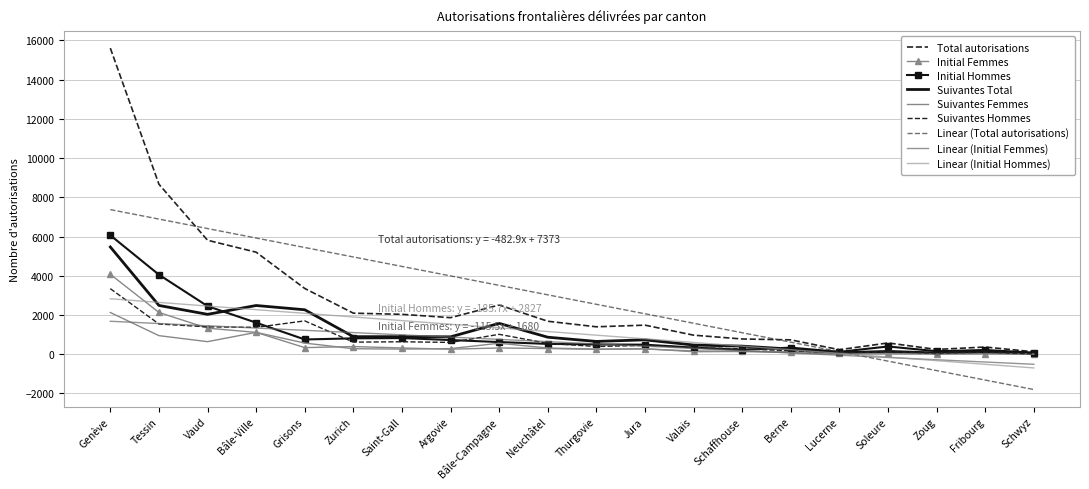

Reading left to right, transcribe all the data shown in this chart.

Total autorisations: Genève=15608	Tessin=8668	Vaud=5811	Bâle-Ville=5202	Grisons=3352	Zurich=2092	Saint-Gall=2033	Argovie=1863	Bâle-Campagne=2509	Neuchâtel=1680	Thurgovie=1397	Jura=1481	Valais=970	Schaffhouse=776	Berne=731	Lucerne=229	Soleure=574	Zoug=243	Fribourg=365	Schwyz=123
Initial Femmes: Genève=4074	Tessin=2129	Vaud=1327	Bâle-Ville=1112	Grisons=335	Zurich=390	Saint-Gall=317	Argovie=255	Bâle-Campagne=318	Neuchâtel=288	Thurgovie=249	Jura=263	Valais=166	Schaffhouse=139	Berne=135	Lucerne=39	Soleure=37	Zoug=28	Fribourg=35	Schwyz=17
Initial Hommes: Genève=6066	Tessin=4053	Vaud=2451	Bâle-Ville=1607	Grisons=751	Zurich=808	Saint-Gall=822	Argovie=722	Bâle-Campagne=619	Neuchâtel=526	Thurgovie=497	Jura=485	Valais=337	Schaffhouse=226	Berne=335	Lucerne=119	Soleure=394	Zoug=152	Fribourg=214	Schwyz=80
Suivantes Total: Genève=5468	Tessin=2486	Vaud=2033	Bâle-Ville=2483	Grisons=2266	Zurich=894	Saint-Gall=894	Argovie=886	Bâle-Campagne=1572	Neuchâtel=866	Thurgovie=651	Jura=733	Valais=467	Schaffhouse=411	Berne=261	Lucerne=71	Soleure=143	Zoug=63	Fribourg=116	Schwyz=26
Suivantes Femmes: Genève=2126	Tessin=946	Vaud=639	Bâle-Ville=1114	Grisons=567	Zurich=279	Saint-Gall=260	Argovie=285	Bâle-Campagne=559	Neuchâtel=314	Thurgovie=260	Jura=282	Valais=126	Schaffhouse=140	Berne=83	Lucerne=7	Soleure=21	Zoug=8	Fribourg=15	Schwyz=6
Suivantes Hommes: Genève=3342	Tessin=1540	Vaud=1394	Bâle-Ville=1369	Grisons=1699	Zurich=615	Saint-Gall=634	Argovie=601	Bâle-Campagne=1013	Neuchâtel=552	Thurgovie=391	Jura=451	Valais=341	Schaffhouse=271	Berne=178	Lucerne=64	Soleure=122	Zoug=55	Fribourg=101	Schwyz=20